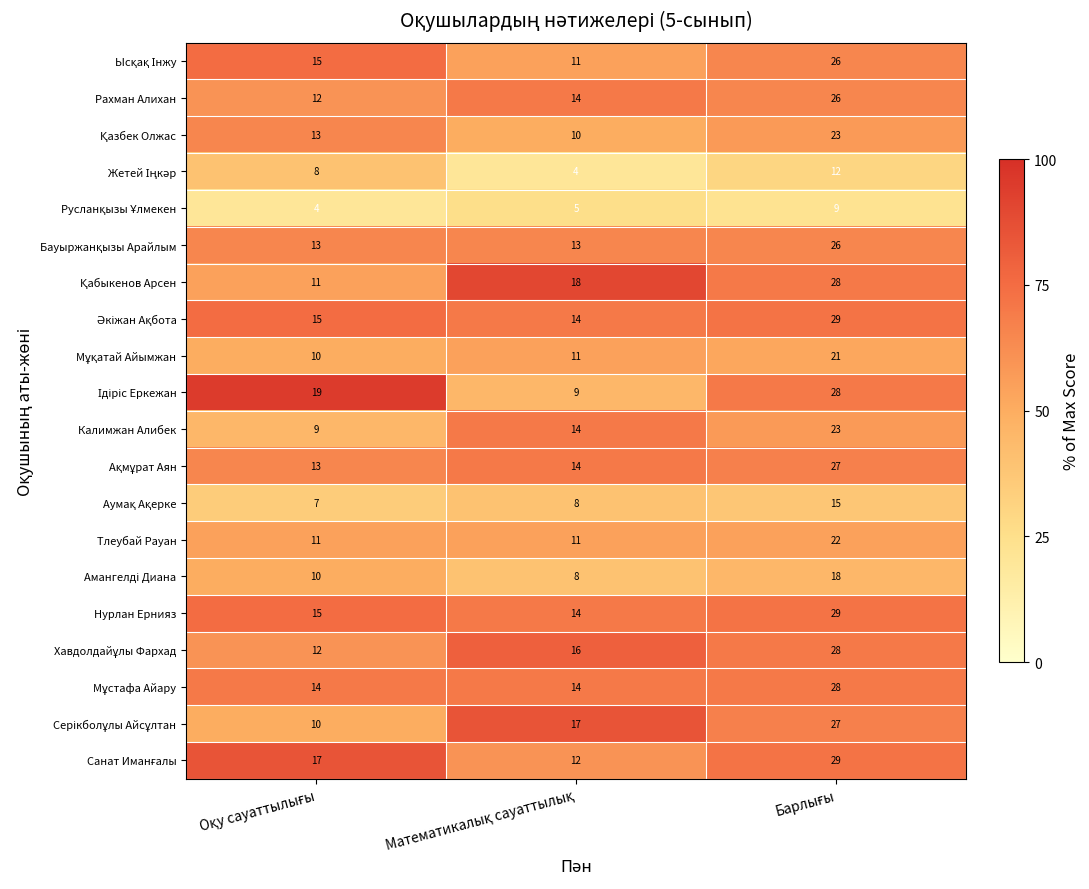

What is the greatest value displayed?

29